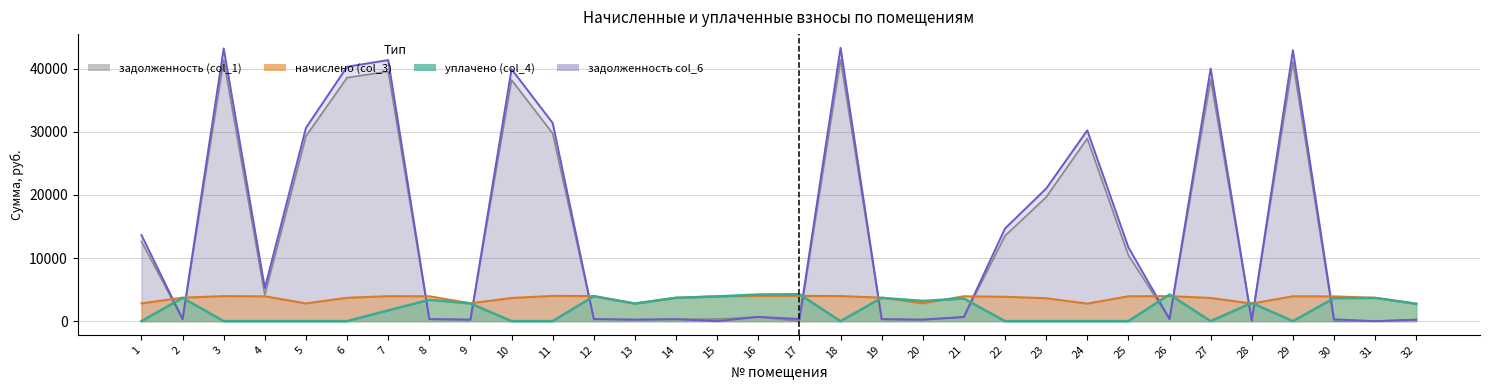

Which label corresponds to the smallest value in the chart?

17